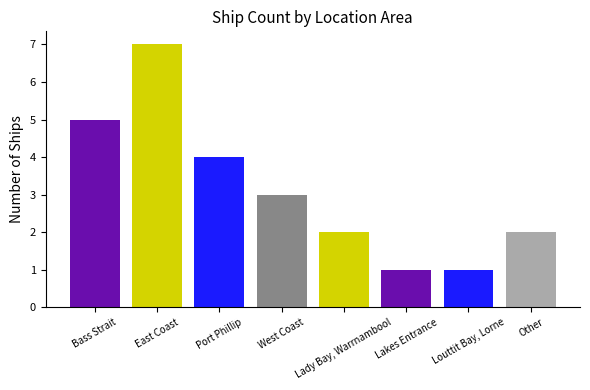

True or false: the data shows 3 at Bass Strait.

False